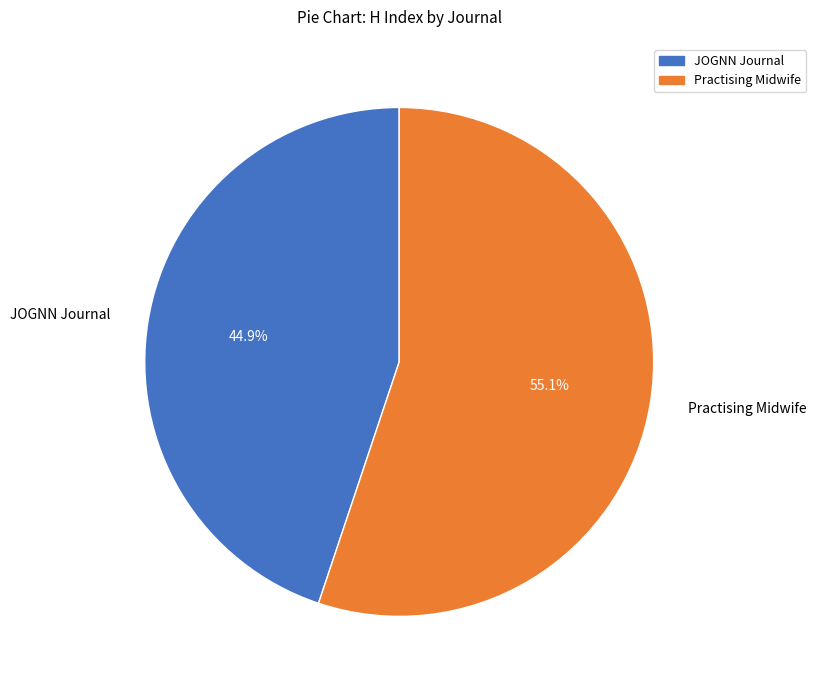

The Practising Midwife slice represents 55% of the pie. True or false?

True